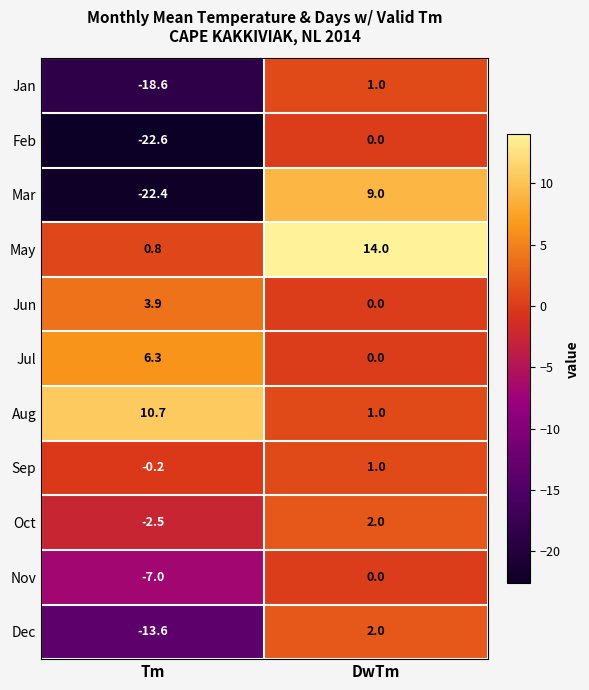

What is the spread (max minus min) of values at DwTm?

14.0